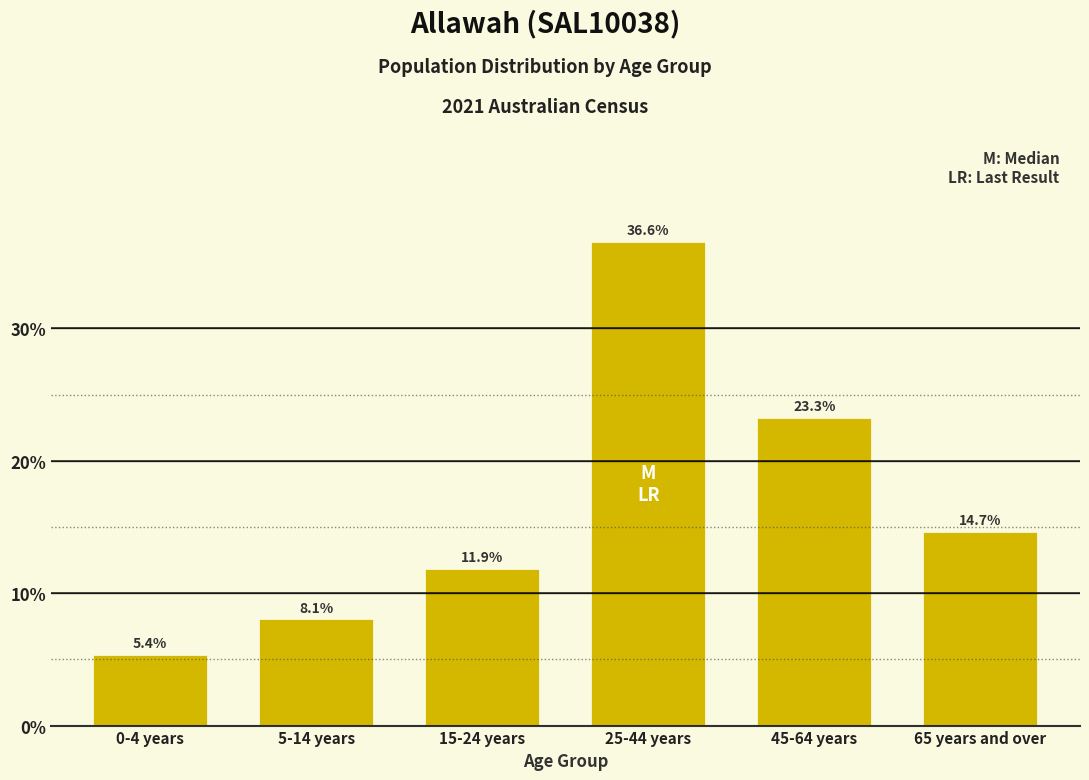

Reading right to left, extract all data points from this chart.

65 years and over=14.7	45-64 years=23.3	25-44 years=36.6	15-24 years=11.9	5-14 years=8.1	0-4 years=5.4